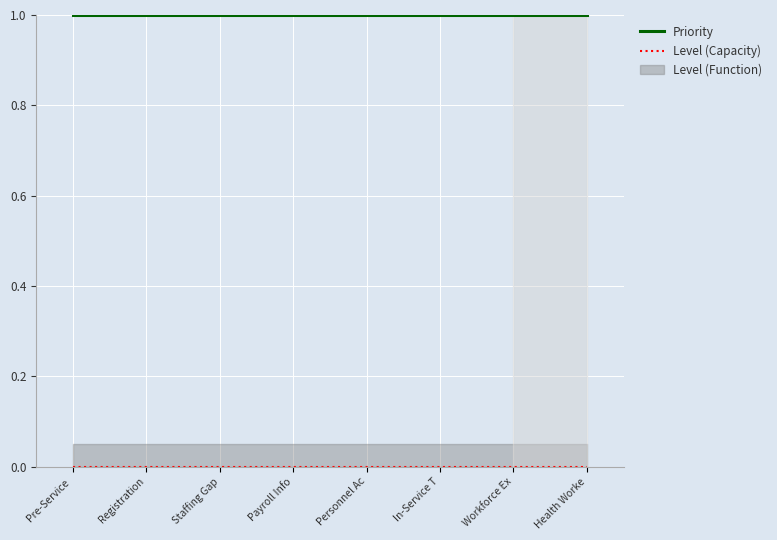

Reading left to right, list all the values displayed in this chart.

Priority: 1	1	1	1	1	1	1	1
Level (Capacity): 0	0	0	0	0	0	0	0